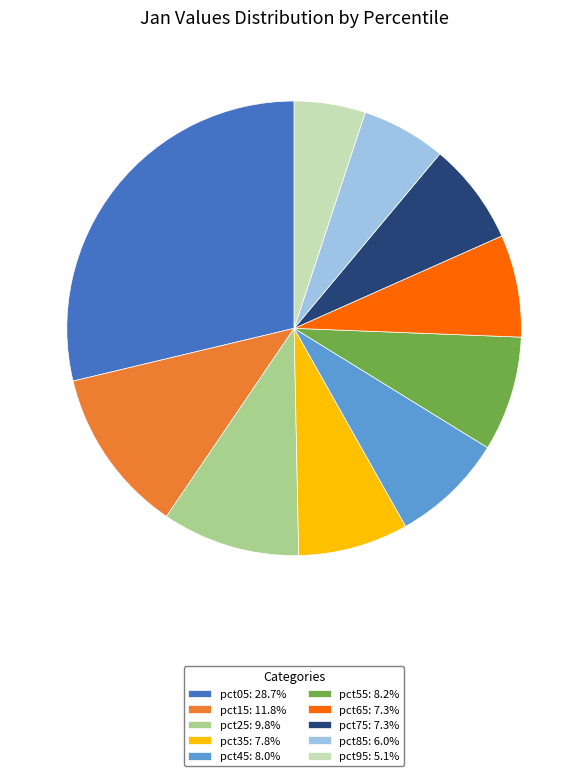

Do pct95: 5.1% and pct35: 7.8% together represent more than half of the pie?

No